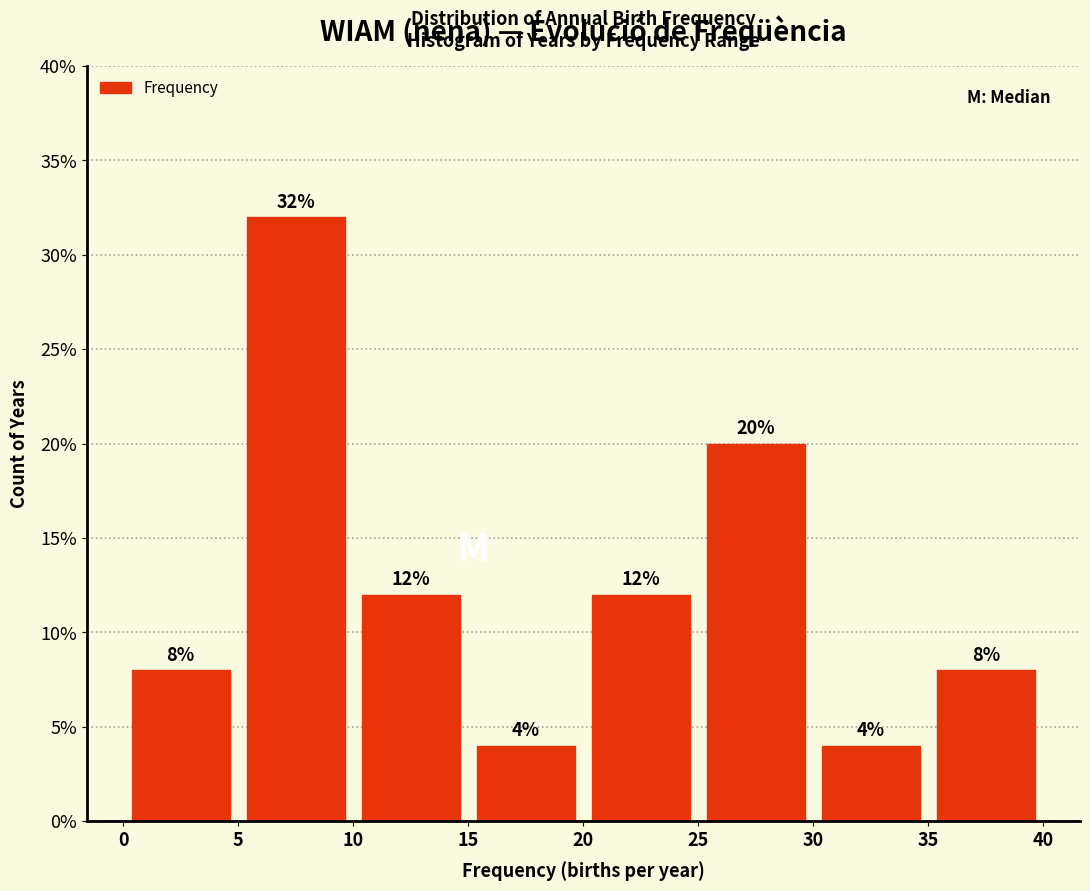

Reading left to right, list every bar in this chart as the range it spans on the x-axis followed by its height.

0 to 5: 8
5 to 10: 32
10 to 15: 12
15 to 20: 4
20 to 25: 12
25 to 30: 20
30 to 35: 4
35 to 40: 8